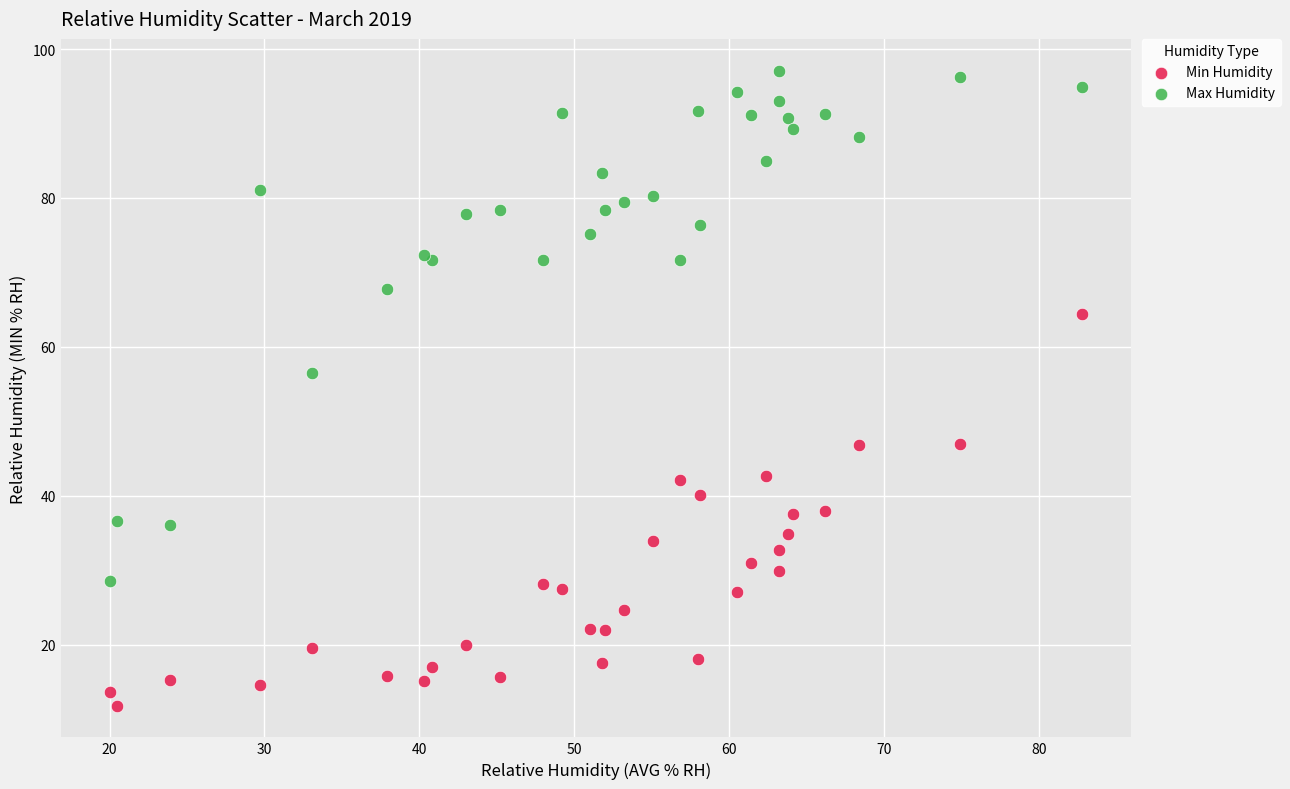

In the Max Humidity series, what Y value is closest to 62?

56.5